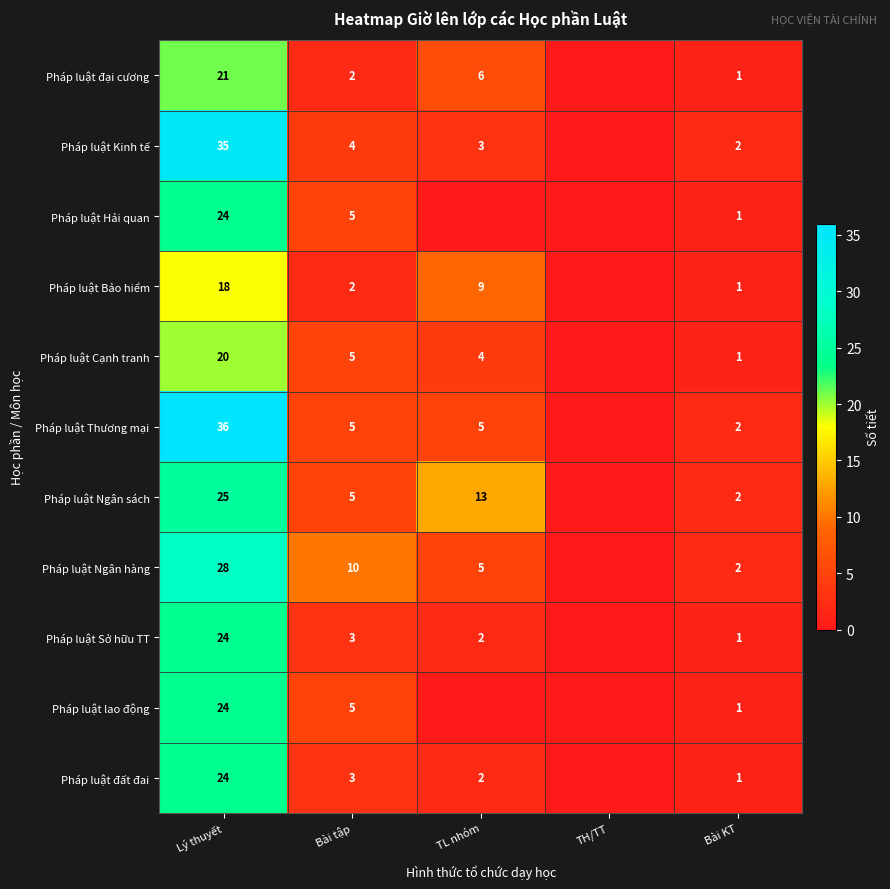

Is the value of Pháp luật Ngân hàng at Bài tập greater than the value of Pháp luật Ngân sách at TL nhóm?

No